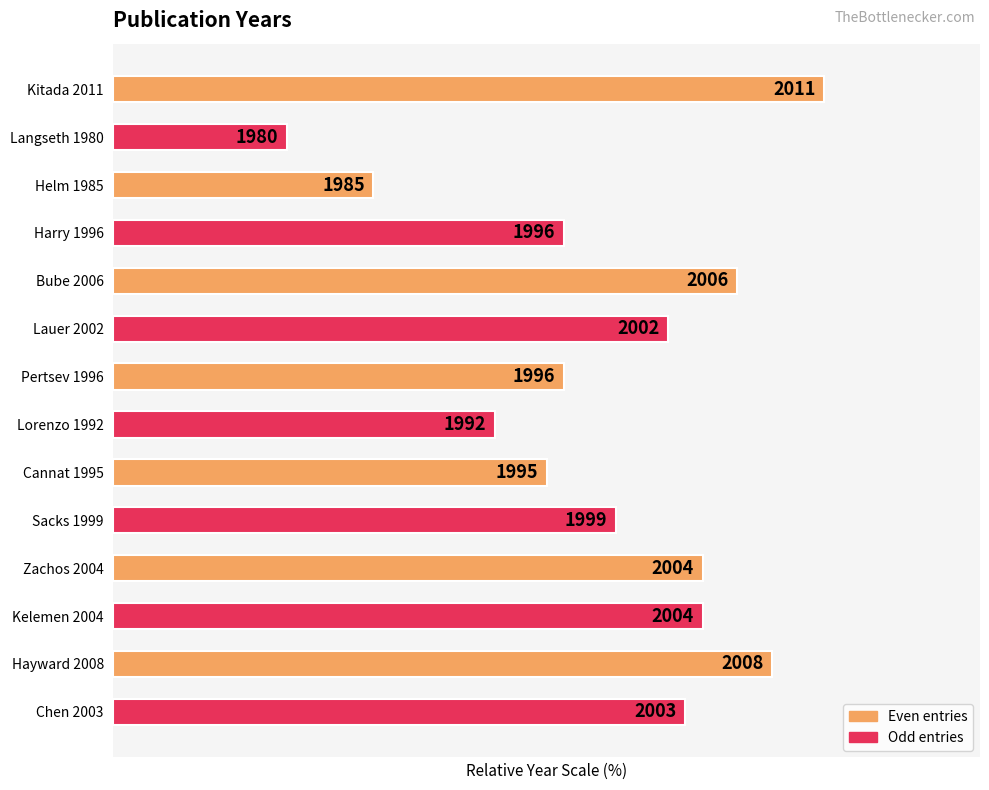

Count the number of categories in the chart.

14